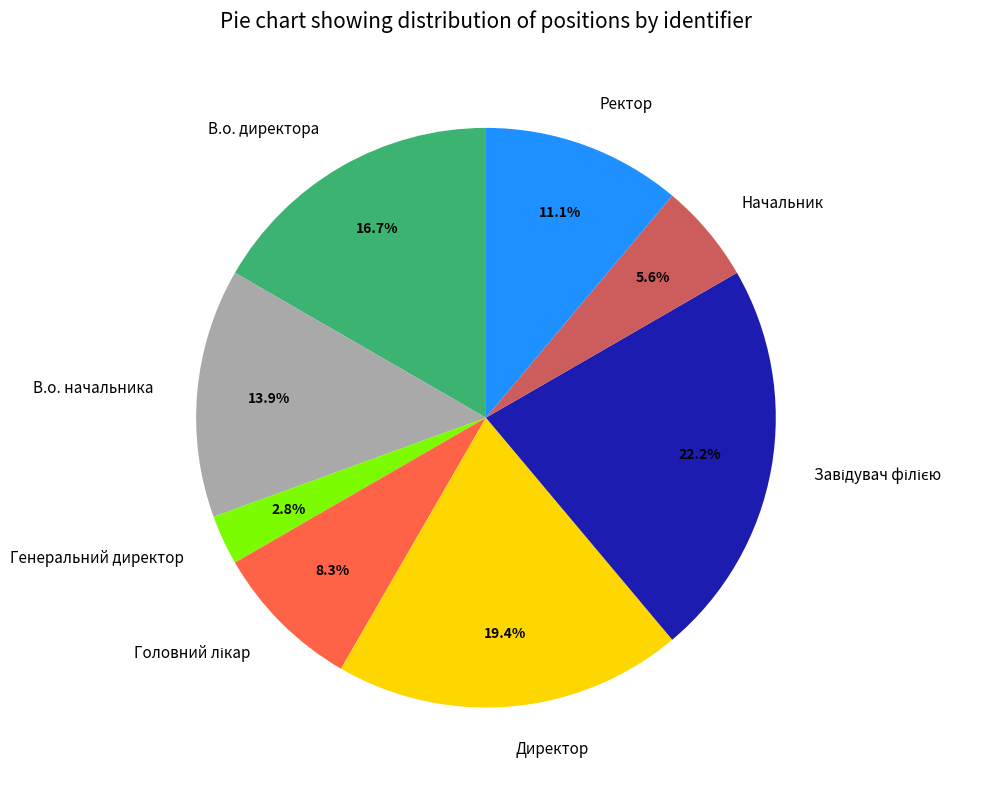

Is there any slice that represents more than half of the pie?

No